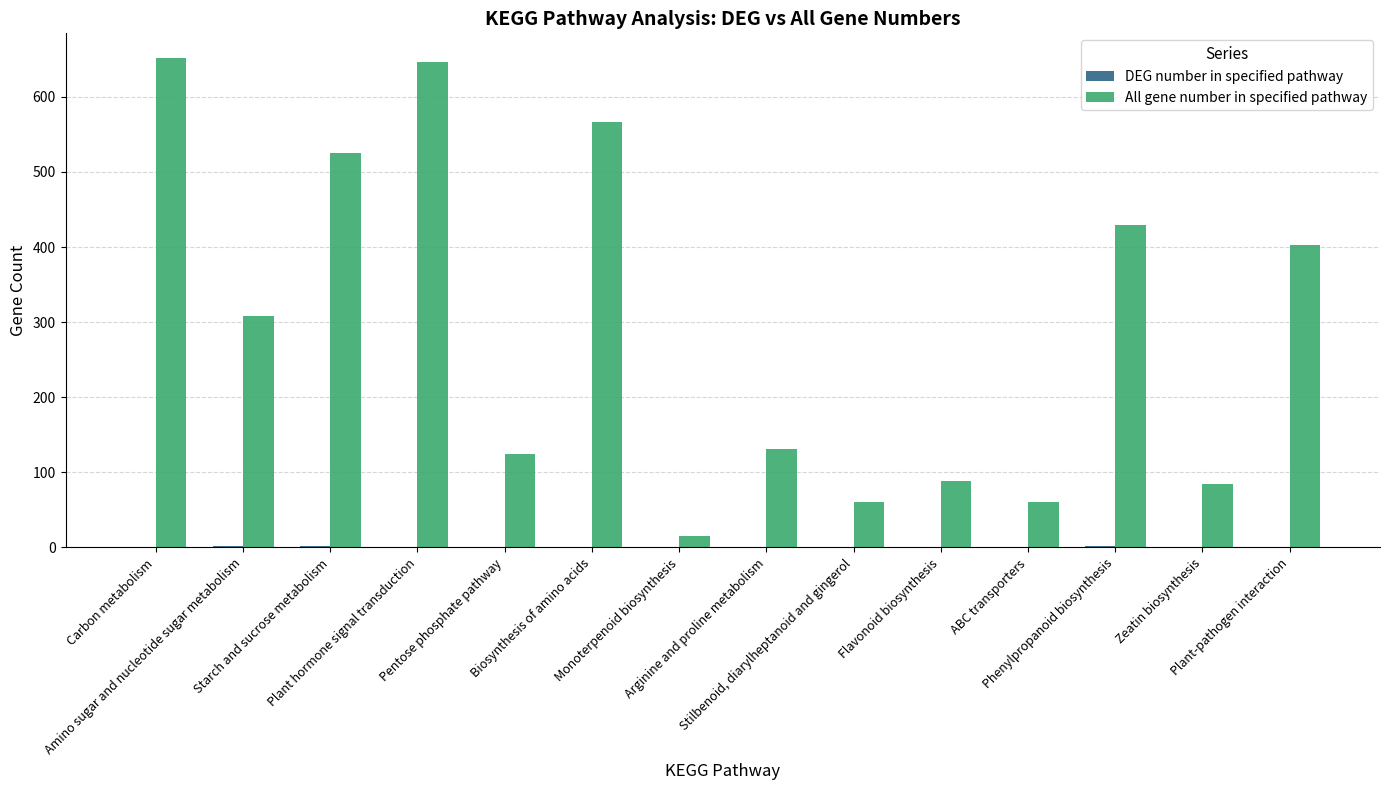

What is the spread (max minus min) of values at Pentose phosphate pathway?

123